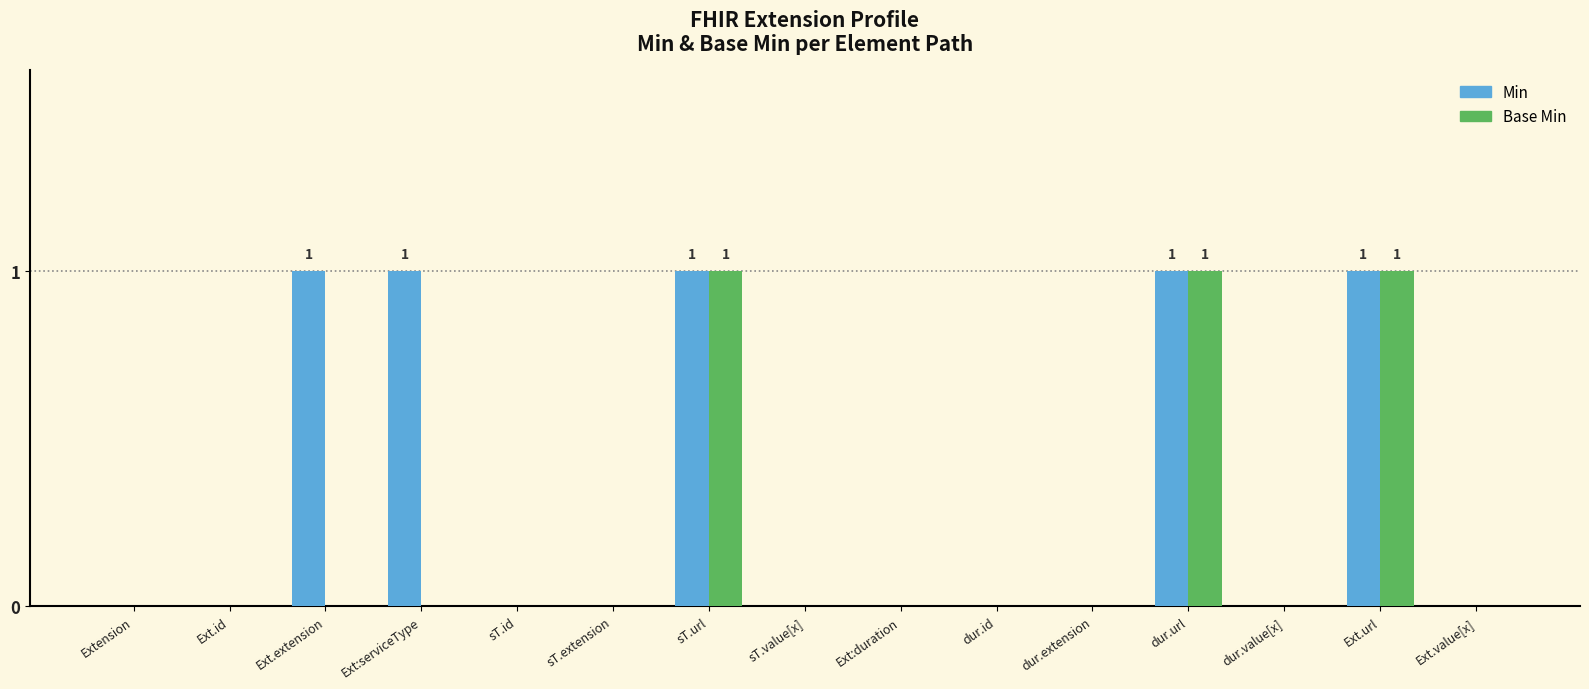

Reading left to right, extract all data points from this chart.

Min: Extension=0	Ext.id=0	Ext.extension=1	Ext:serviceType=1	sT.id=0	sT.extension=0	sT.url=1	sT.value[x]=0	Ext:duration=0	dur.id=0	dur.extension=0	dur.url=1	dur.value[x]=0	Ext.url=1	Ext.value[x]=0
Base Min: Extension=0	Ext.id=0	Ext.extension=0	Ext:serviceType=0	sT.id=0	sT.extension=0	sT.url=1	sT.value[x]=0	Ext:duration=0	dur.id=0	dur.extension=0	dur.url=1	dur.value[x]=0	Ext.url=1	Ext.value[x]=0